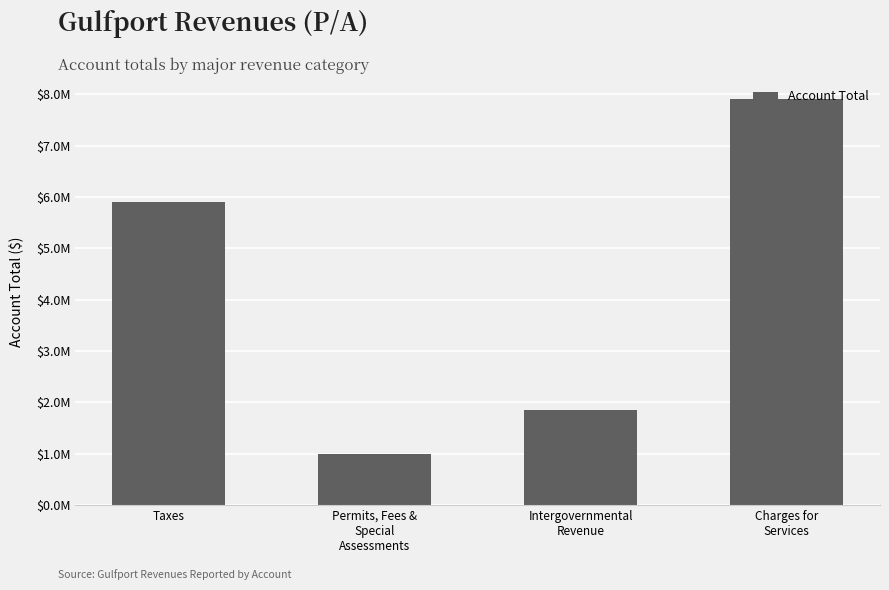

What is the sum of the values at Charges for
Services and Taxes?

13791088